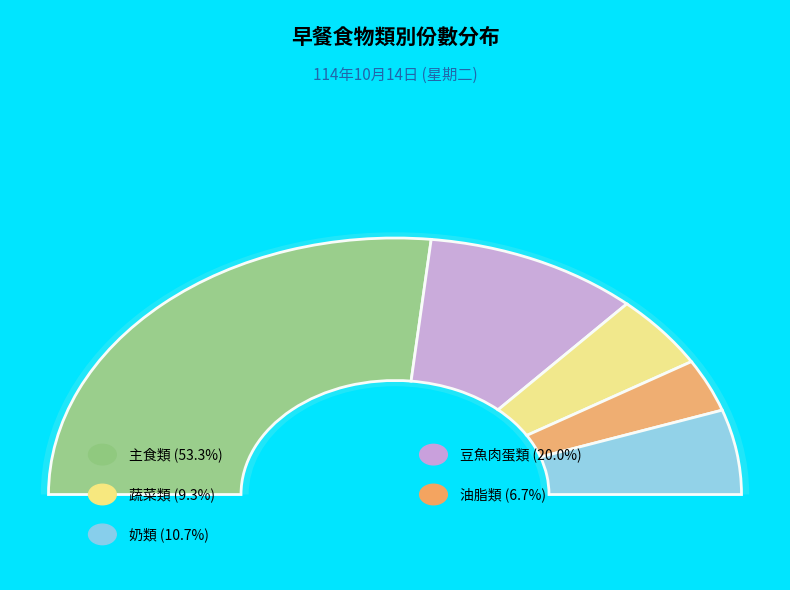

What percentage is the 油脂類 slice, to the nearest percent?

7%